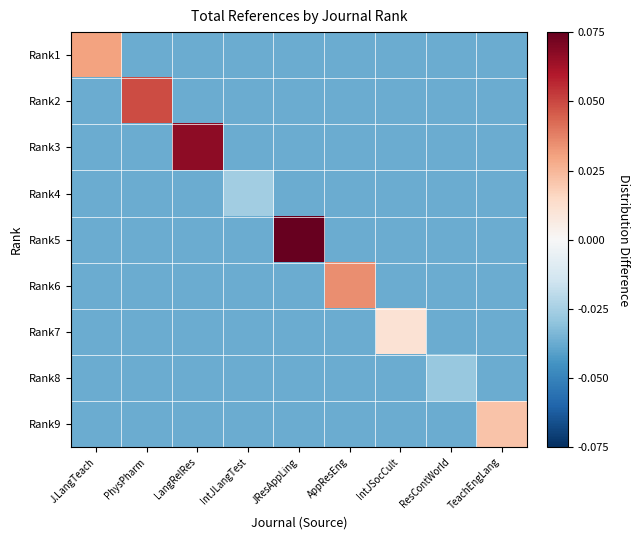

At how many categories does at least one series exceed 2?

1